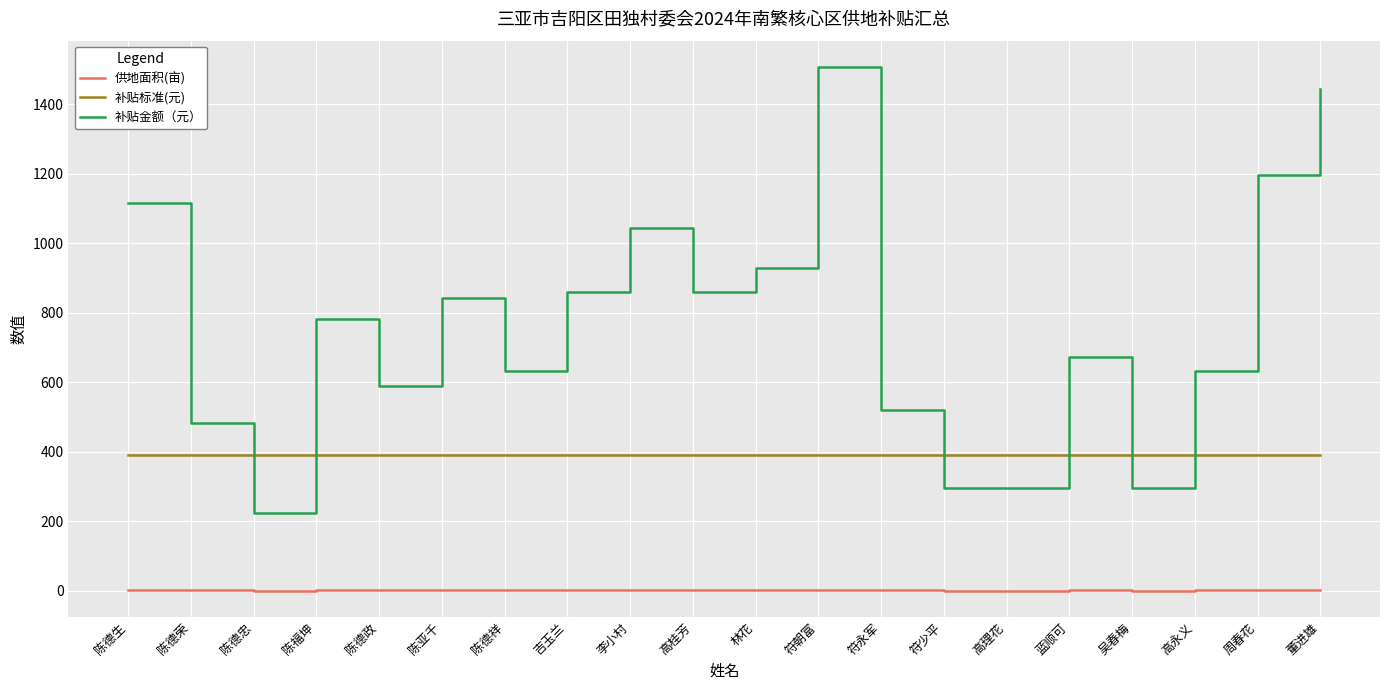

Between which two adjacent categories do 补贴金额（元） and 补贴标准(元) first intersect?

陈德荣 and 陈德忠